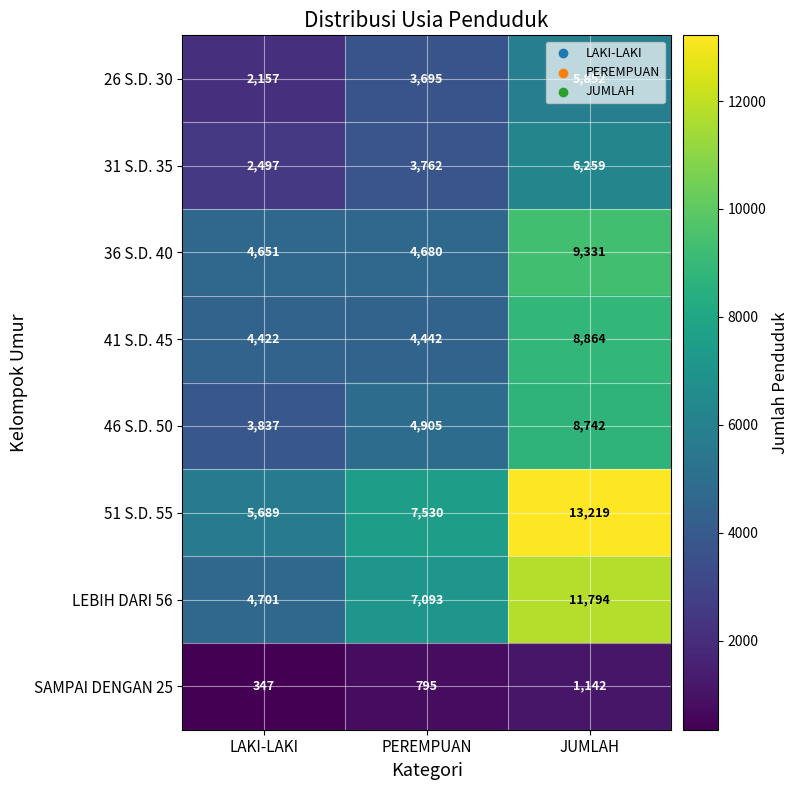

How many 31 S.D. 35 values are between 2497 and 6259?

3